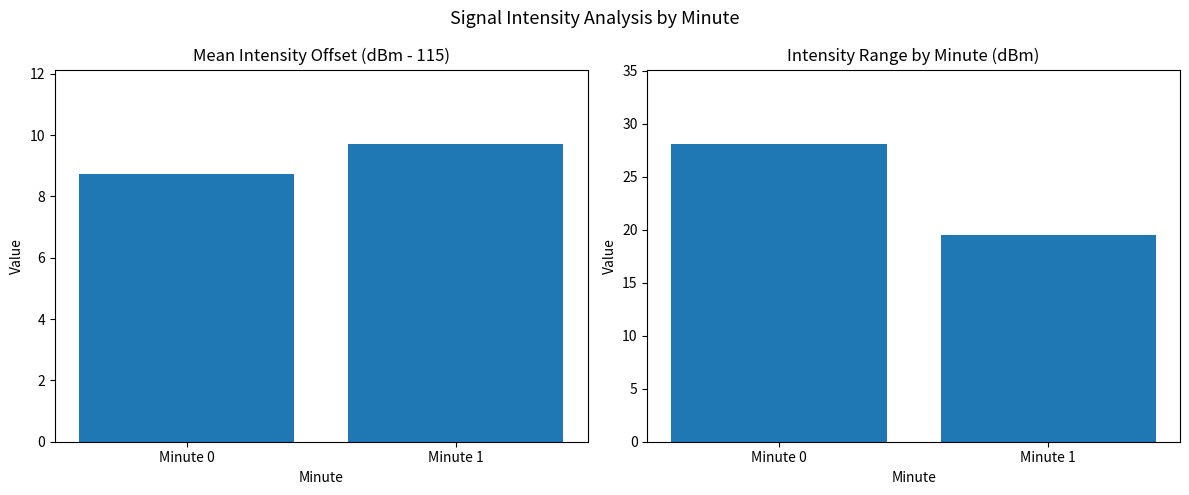

What is the approximate value of Mean Intensity Offset at Minute 1?

9.7